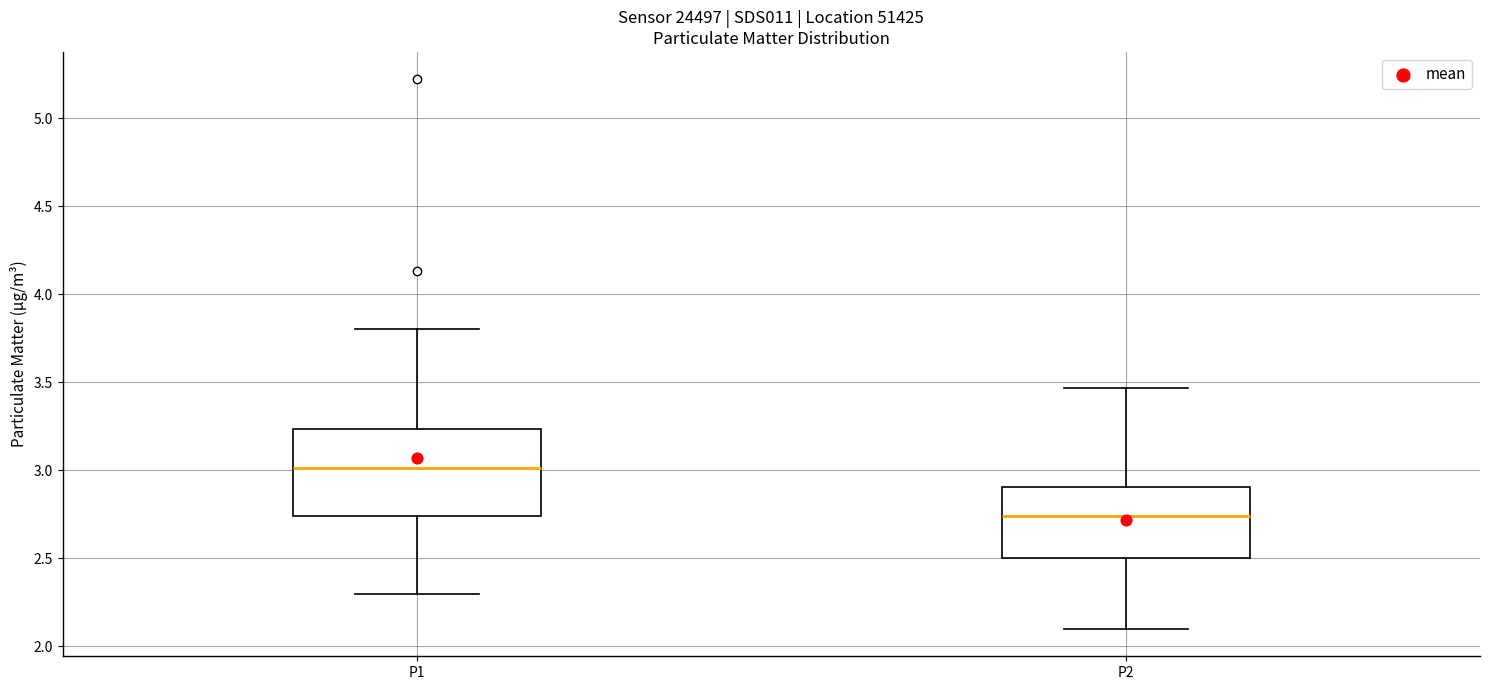

Where does the median line of the box for P2 sit on the y-axis? The values are not printed on the chart, so give them approximately, as read against the axis.

2.75